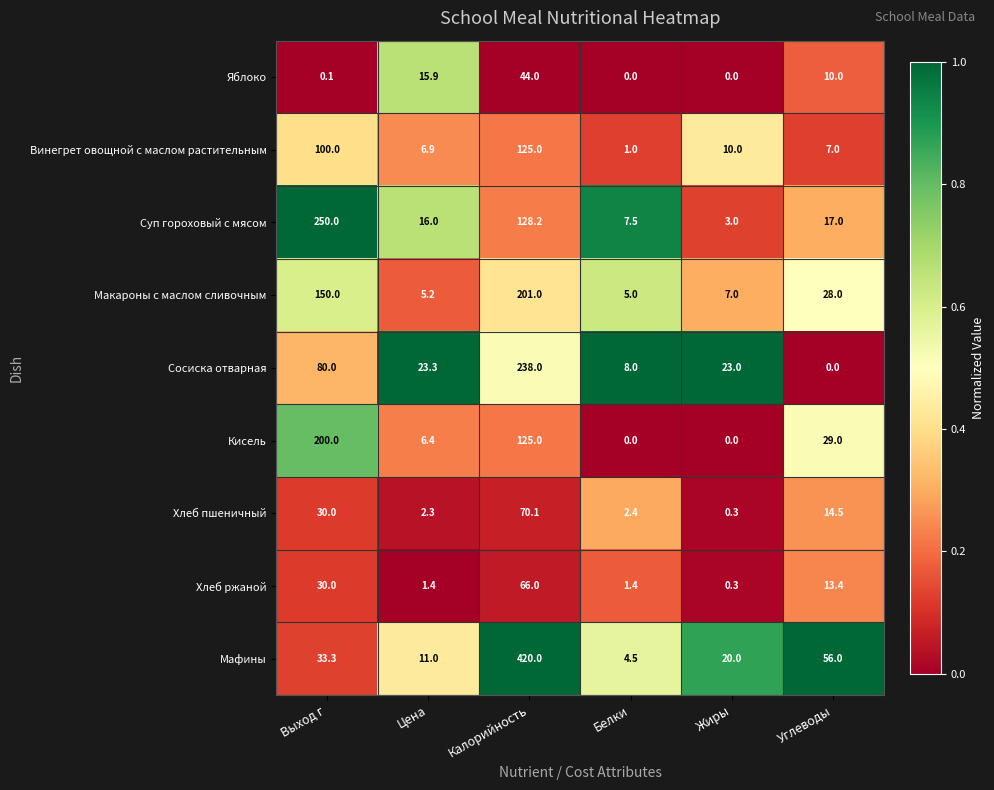

Is it true that Сосиска отварная equals 3.3 at Белки?

False